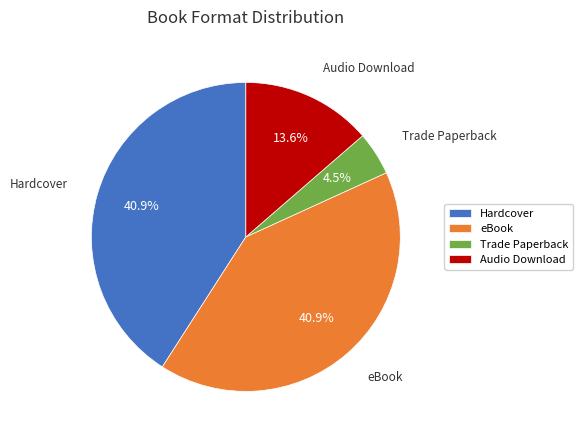

Do Trade Paperback and Hardcover together represent more than half of the pie?

No